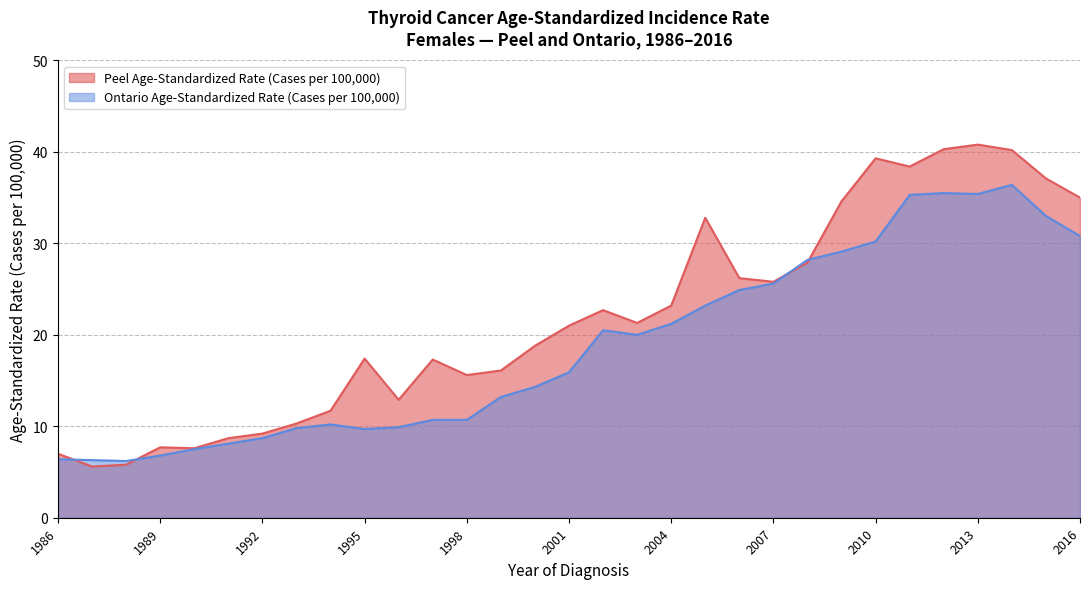

What are all the series names shown in the legend?

Peel Age-Standardized Rate (Cases per 100,000), Ontario Age-Standardized Rate (Cases per 100,000)